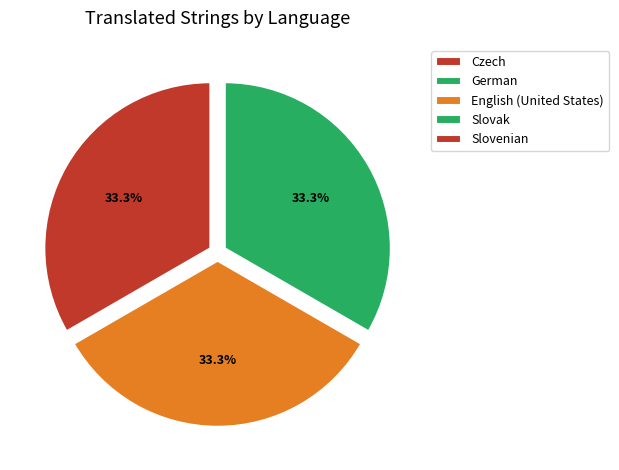

Is there any slice that represents more than half of the pie?

No